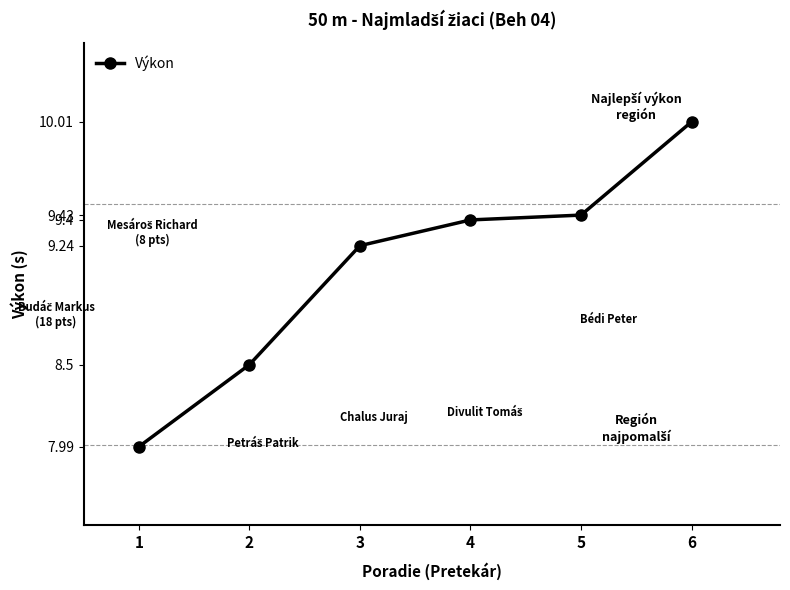

What is the value of the 6th point from the left?

10.0